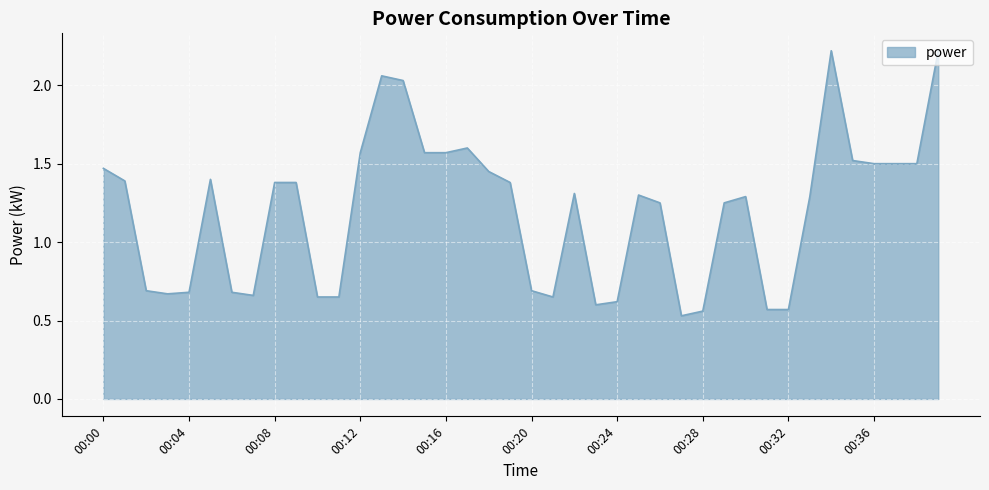

What is the difference between the maximum and minimum values?

1.7